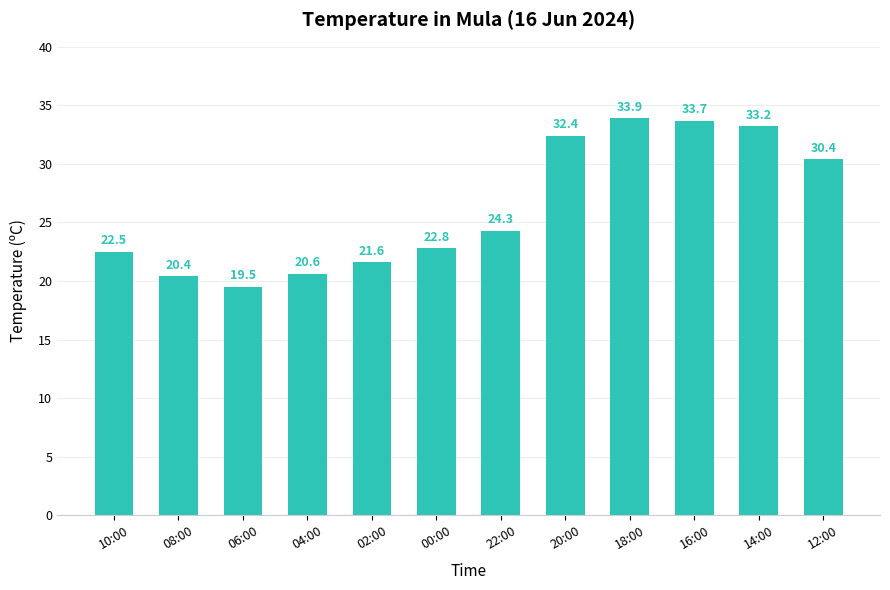

Count the number of categories in the chart.

12